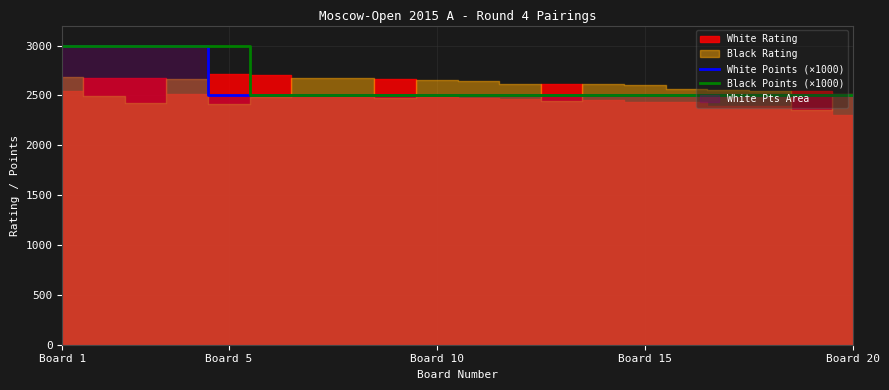

What is the highest value of the White Points (×1000) series?

3000